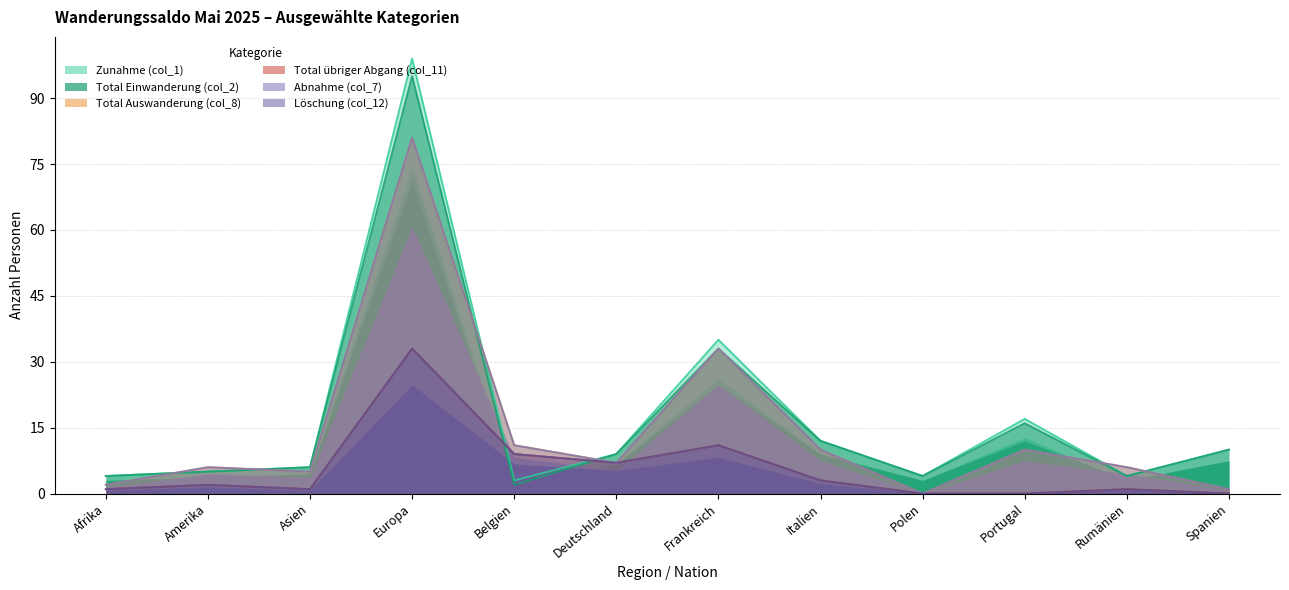

Which series ends up on top after the final intersection of Abnahme (col_7) and Zunahme (col_1)?

Zunahme (col_1)